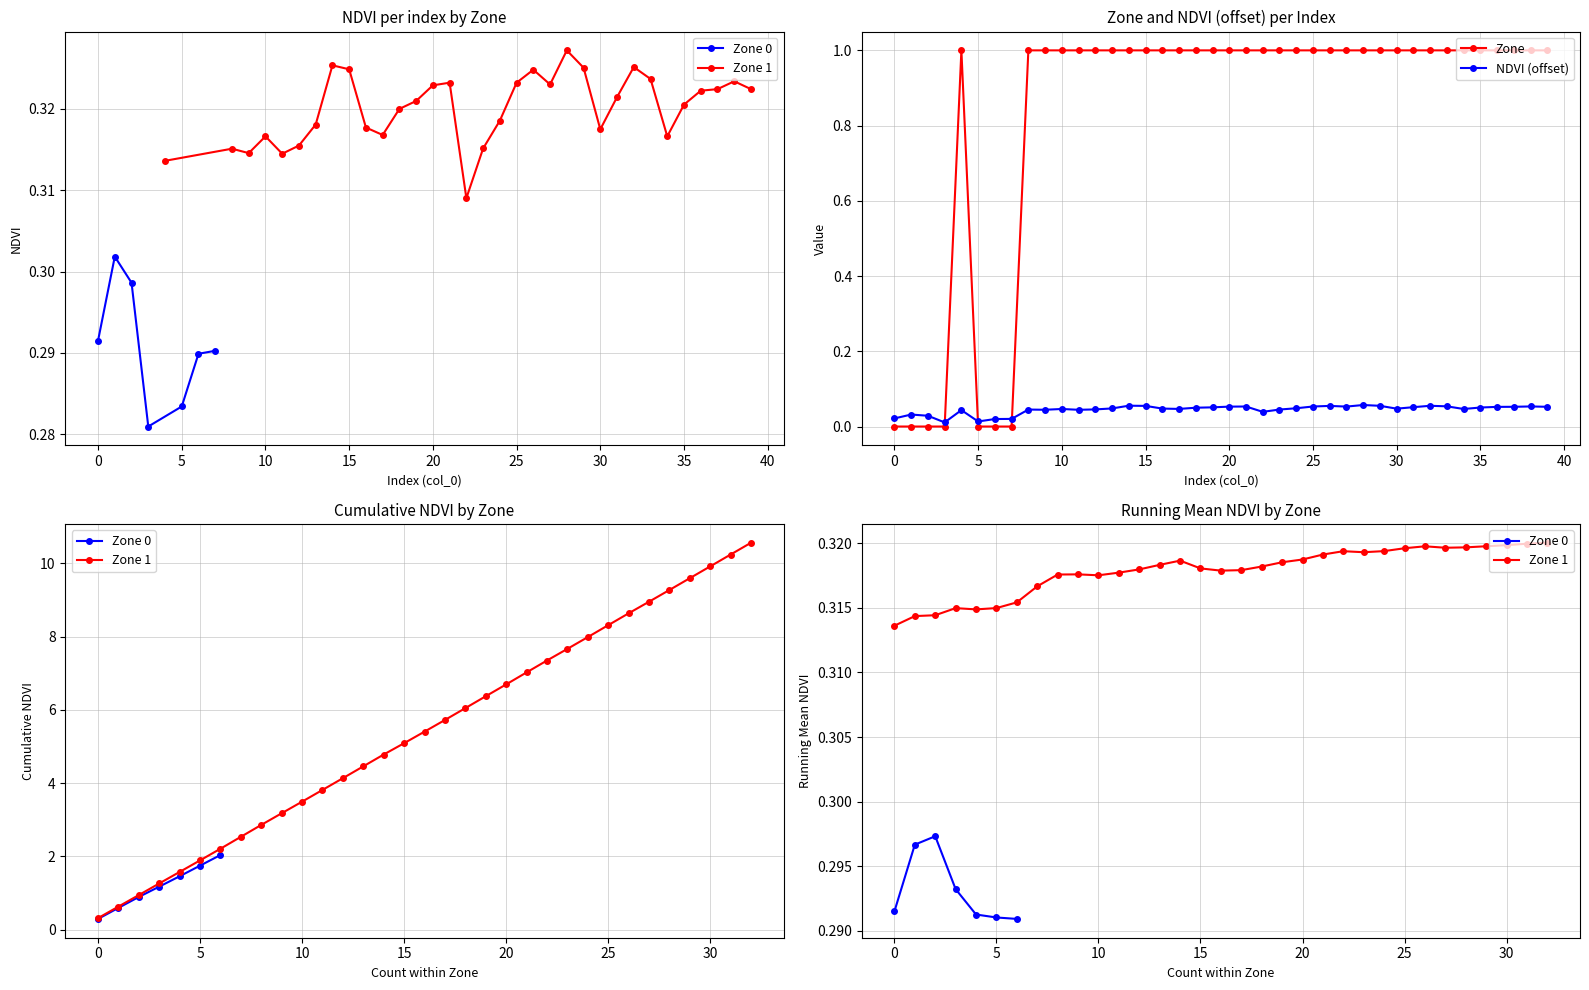

Count the values in the range 0 to 1.

7